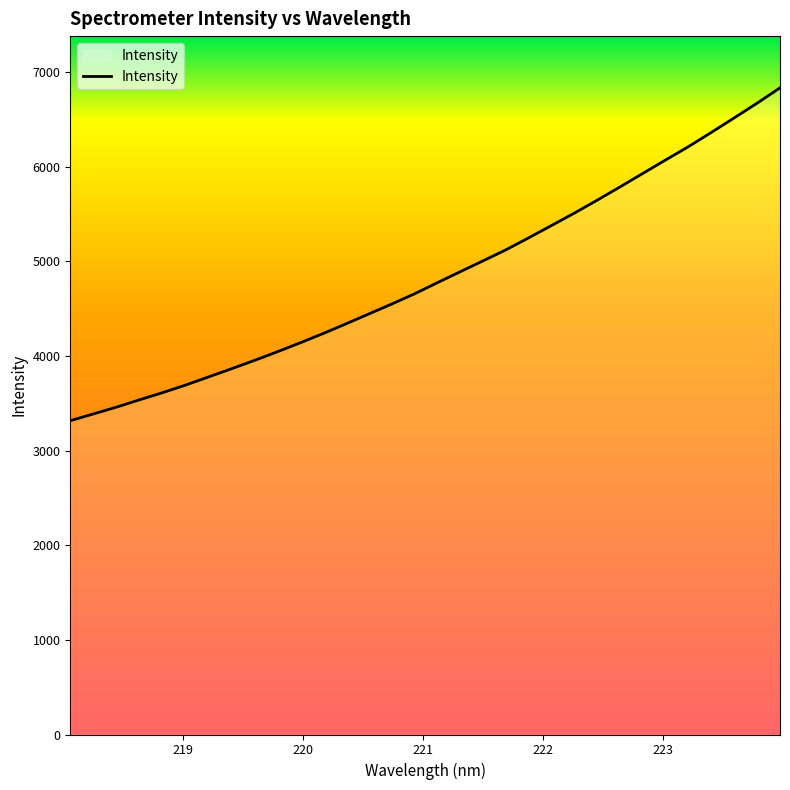

What is the difference between the maximum and minimum values?

3517.8